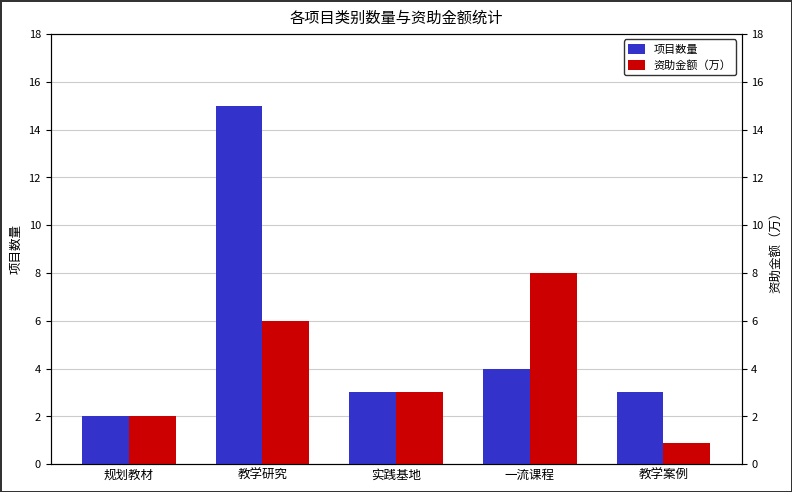

At which label does 项目数量 reach its peak?

教学研究